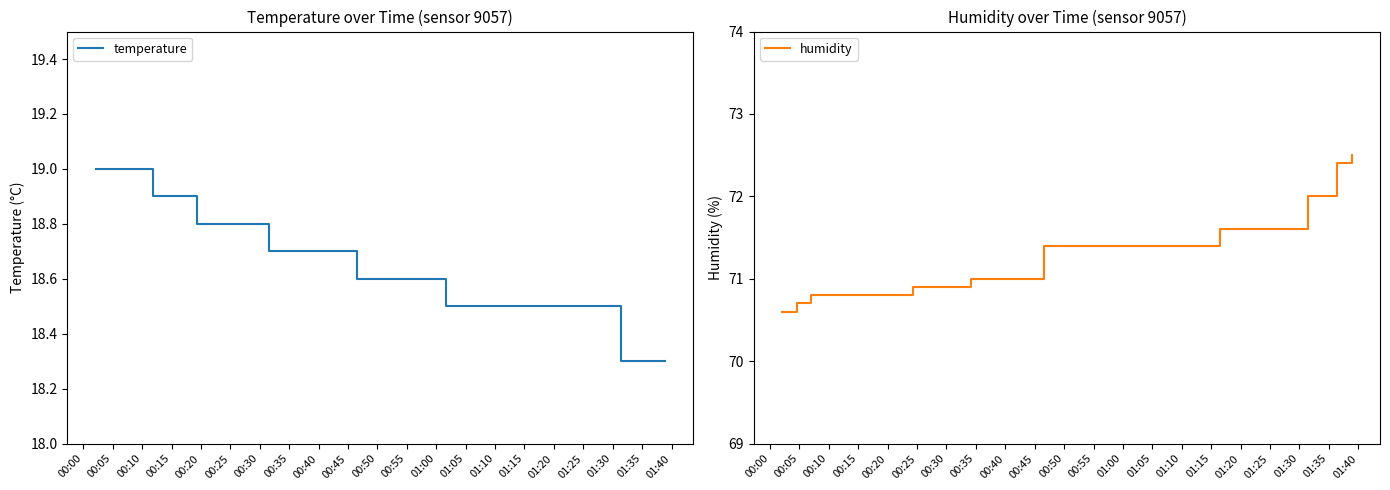

Does the chart display data point markers on the line(s)?

No